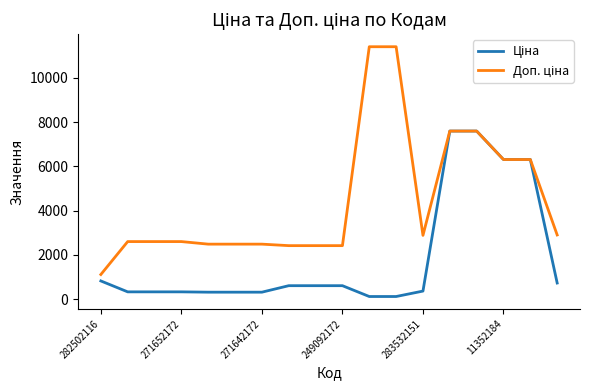

What is the greatest value displayed?

11410.0